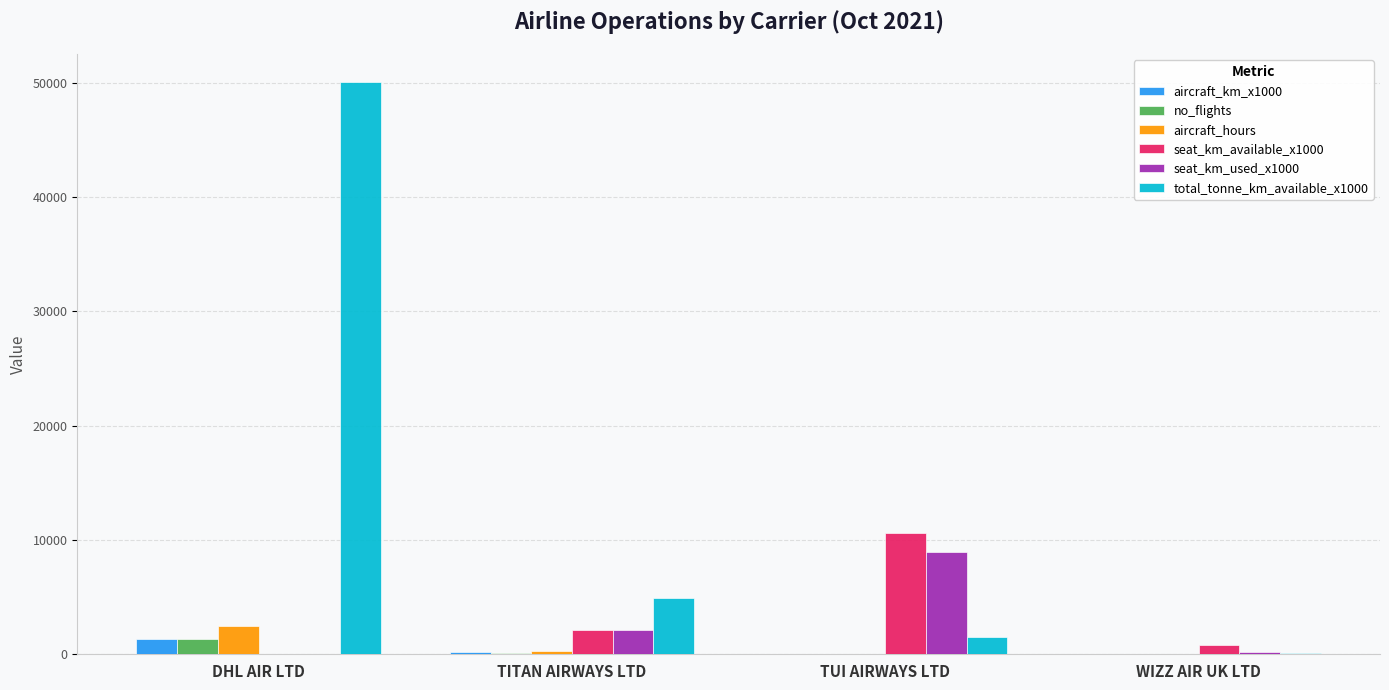

Read the aircraft_hours value at DHL AIR LTD.

2468.1